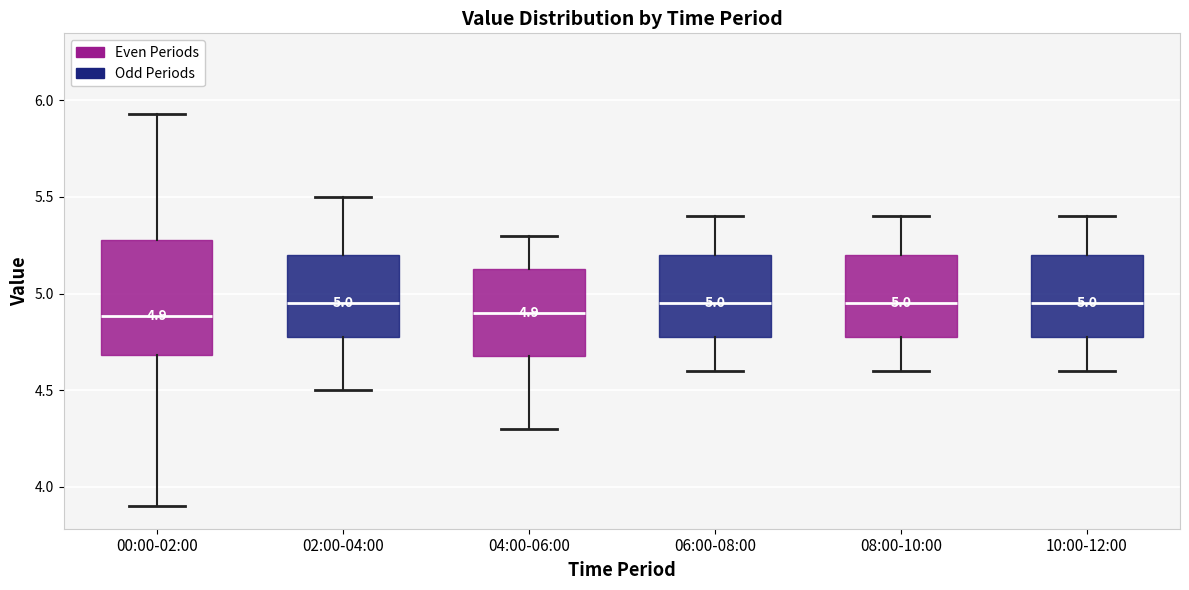

Which box is the tallest, from its lower edge to its upper edge?

00:00-02:00